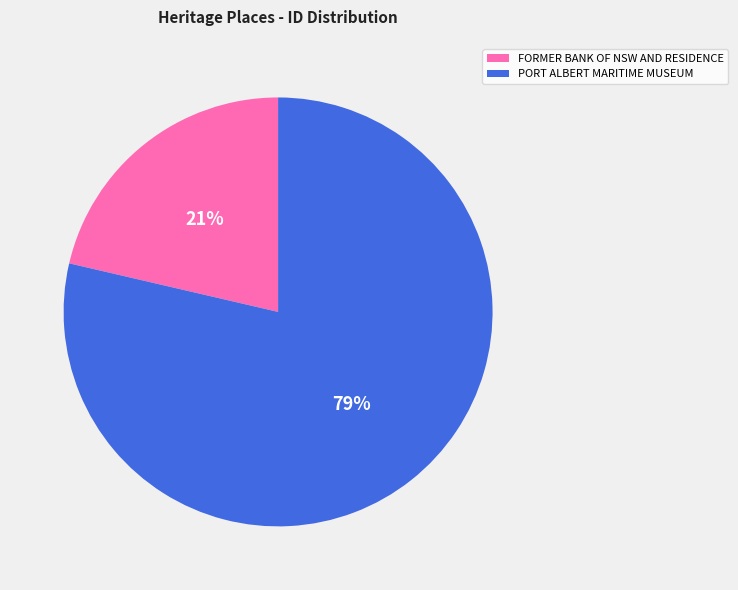

To the nearest percent, what is the combined percentage of FORMER BANK OF NSW AND RESIDENCE and PORT ALBERT MARITIME MUSEUM?

100%